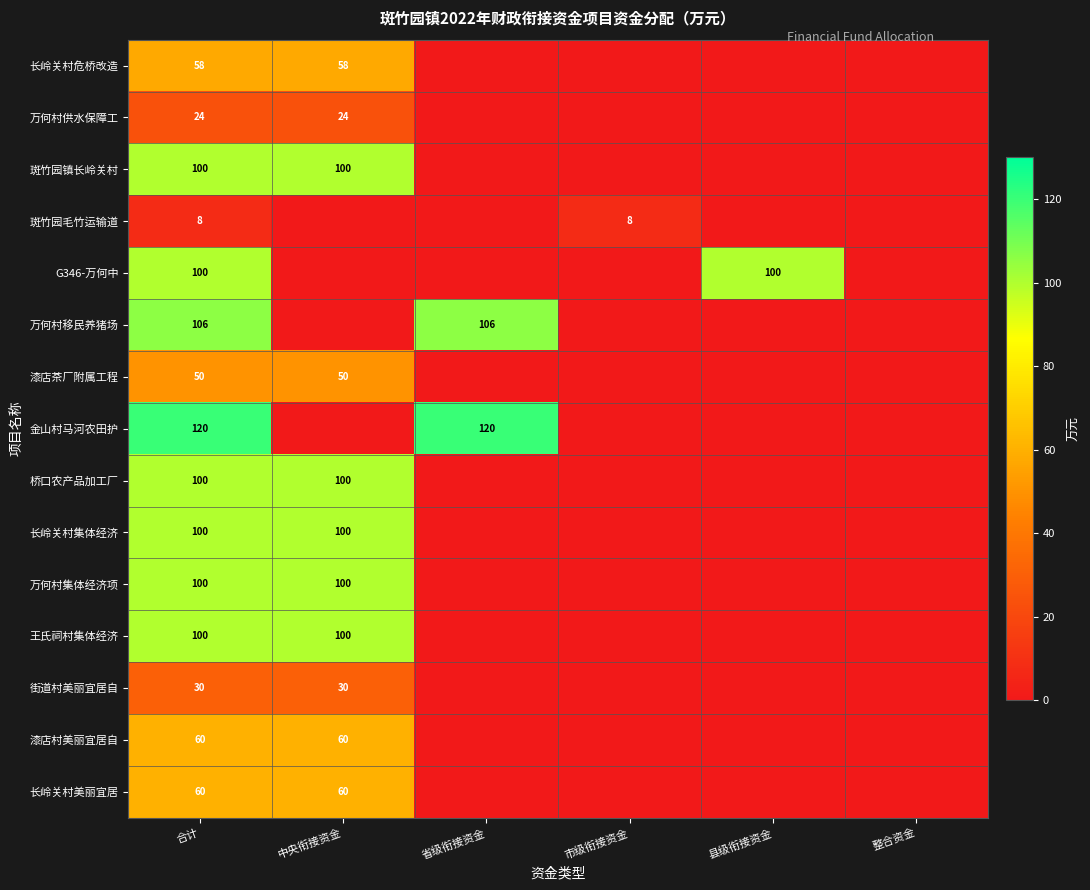

True or false: 王氏祠村集体经济 has a value of 55 at 合计.

False